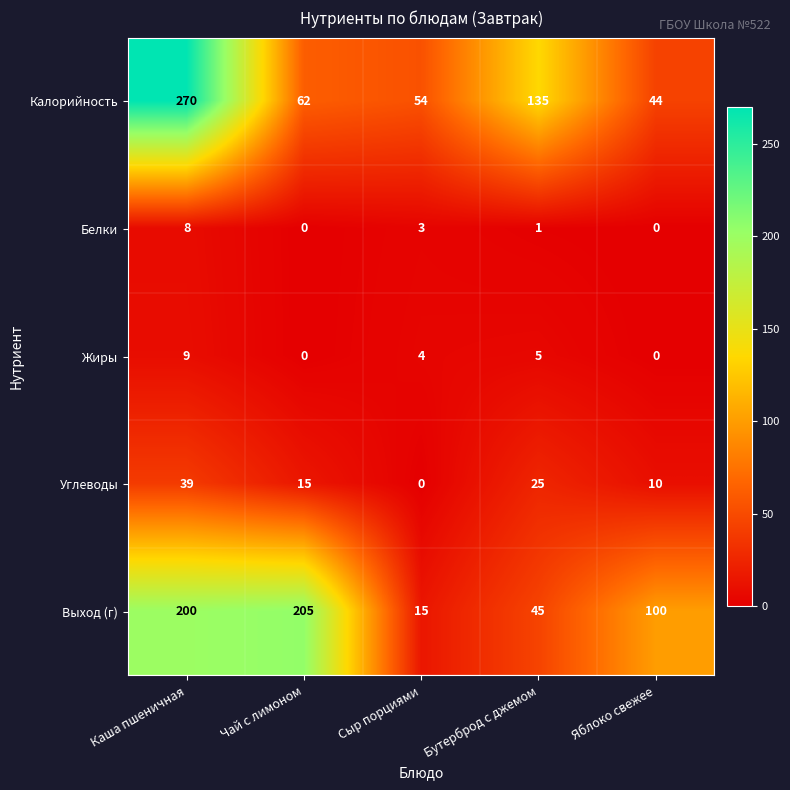

Where does the Калорийность series first go above 62?

Каша пшеничная